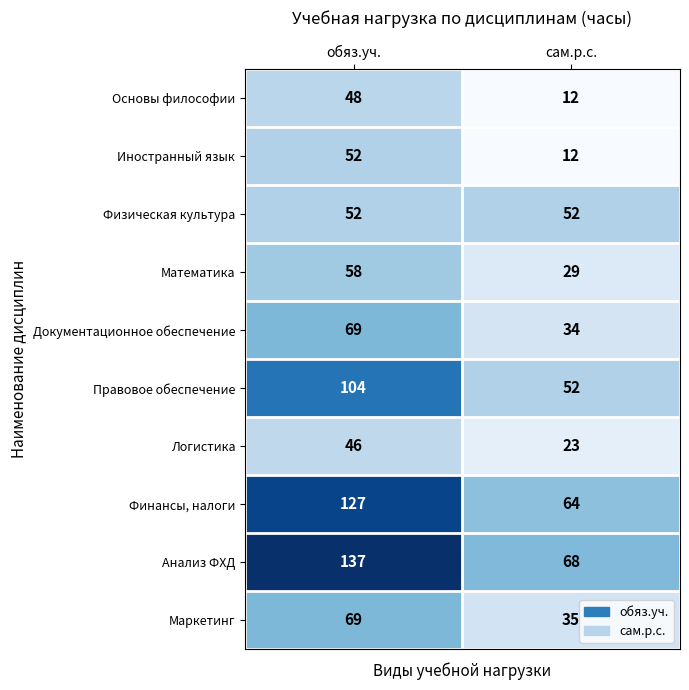

Where is Логистика nearest to the value 34?

сам.р.с.